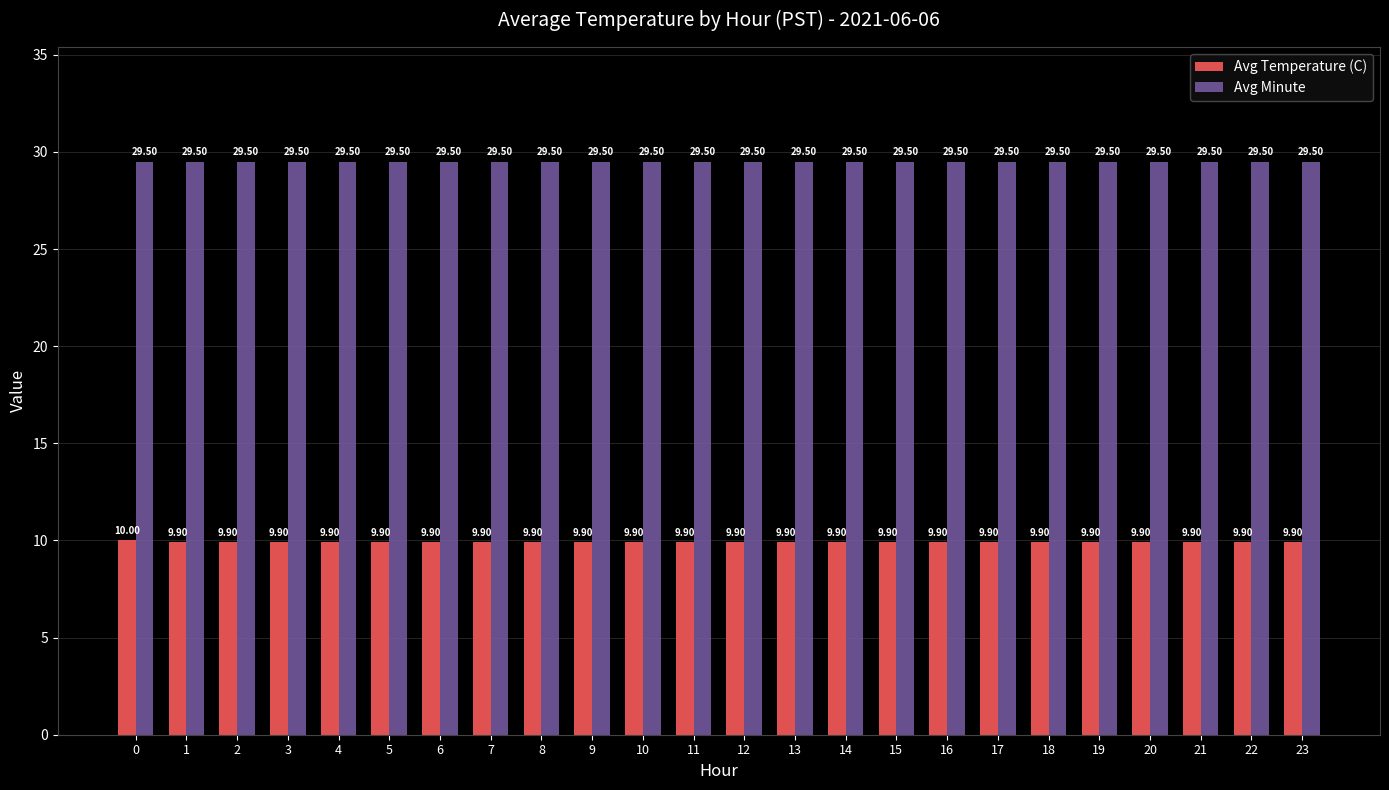

What are all the series names shown in the legend?

Avg Temperature (C), Avg Minute